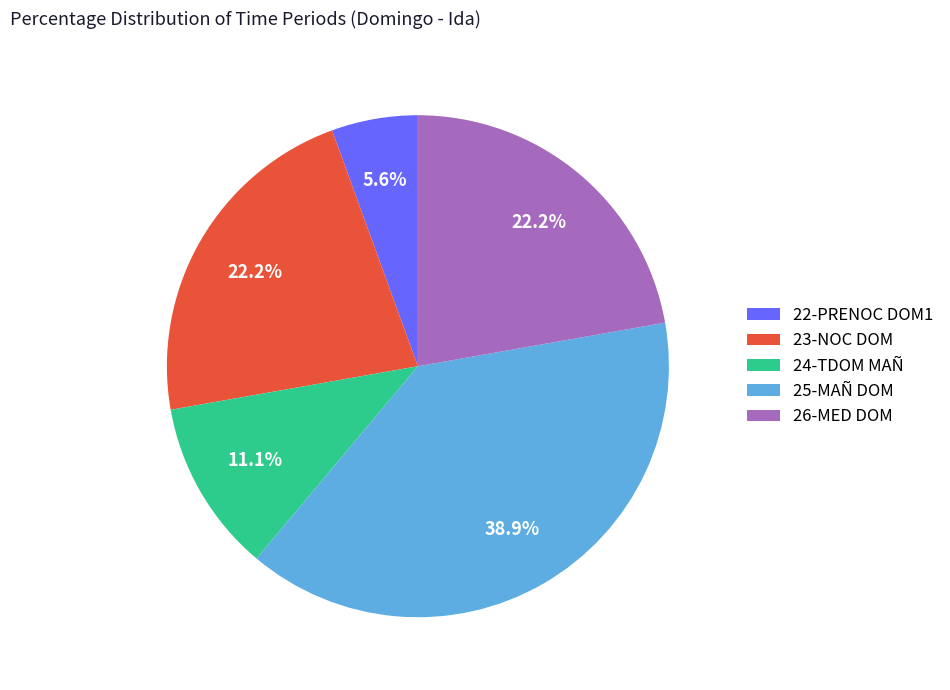

Is it true that 23-NOC DOM is 31% of the pie?

False